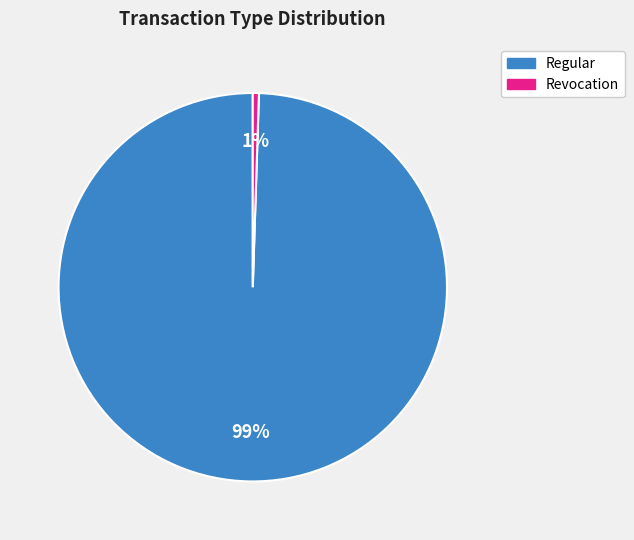

The Revocation slice represents 1% of the pie. True or false?

True